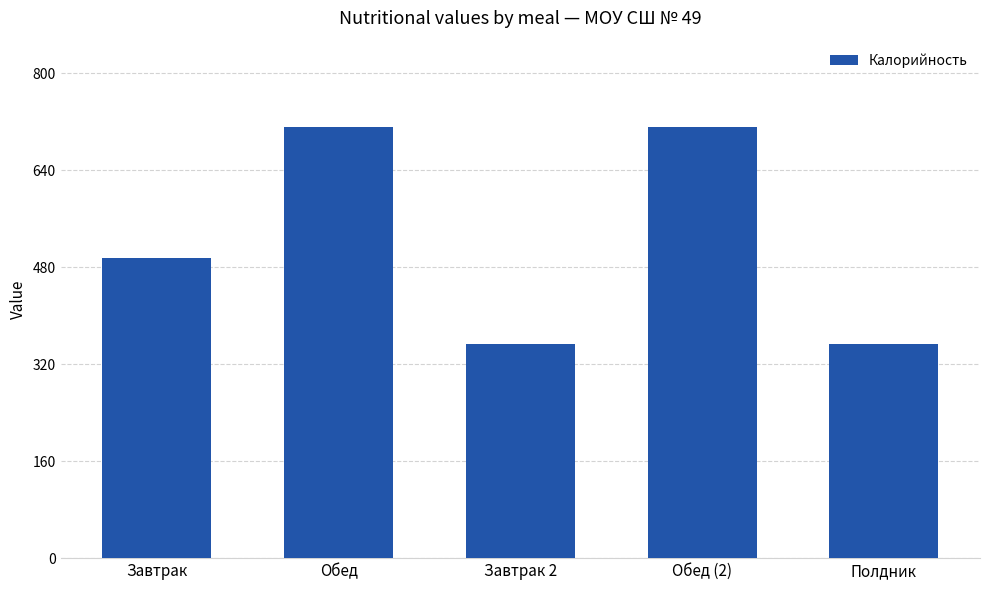

What is the greatest value displayed?

711.3